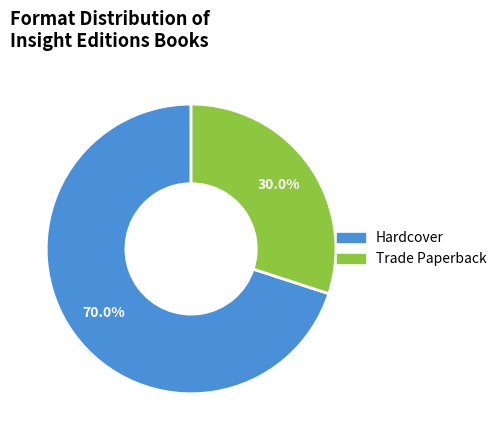

Do Trade Paperback and Hardcover together represent more than half of the pie?

Yes